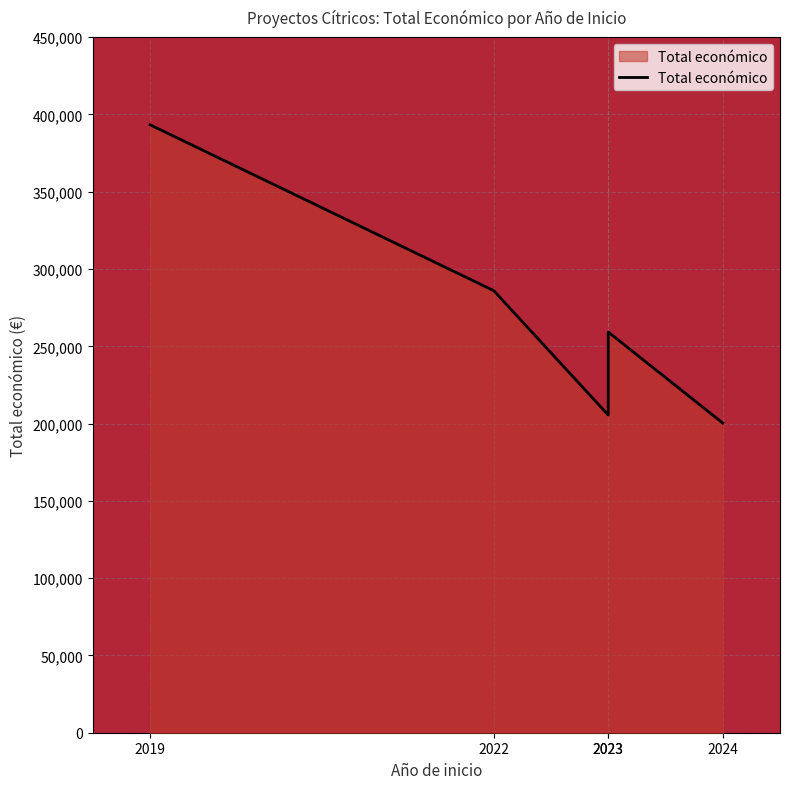

True or false: the data has more than 1 interior local peaks.

False